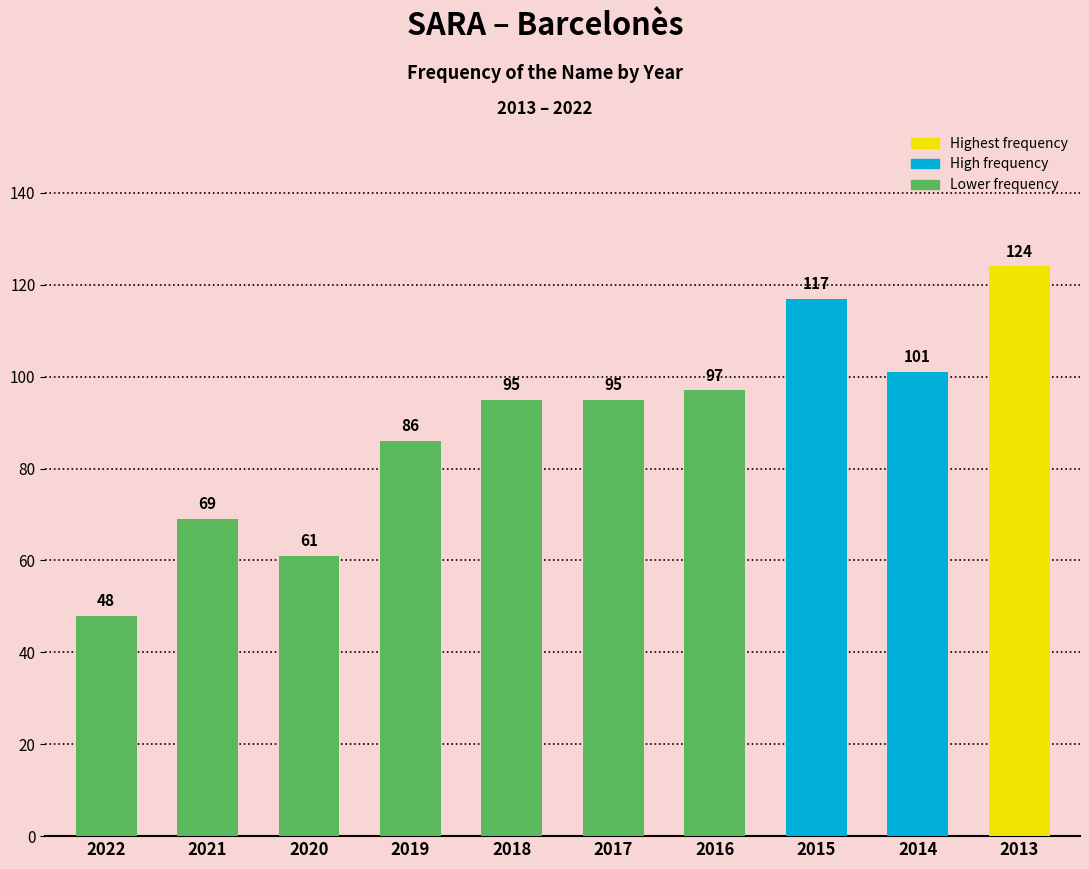

What is the smallest value displayed?

48